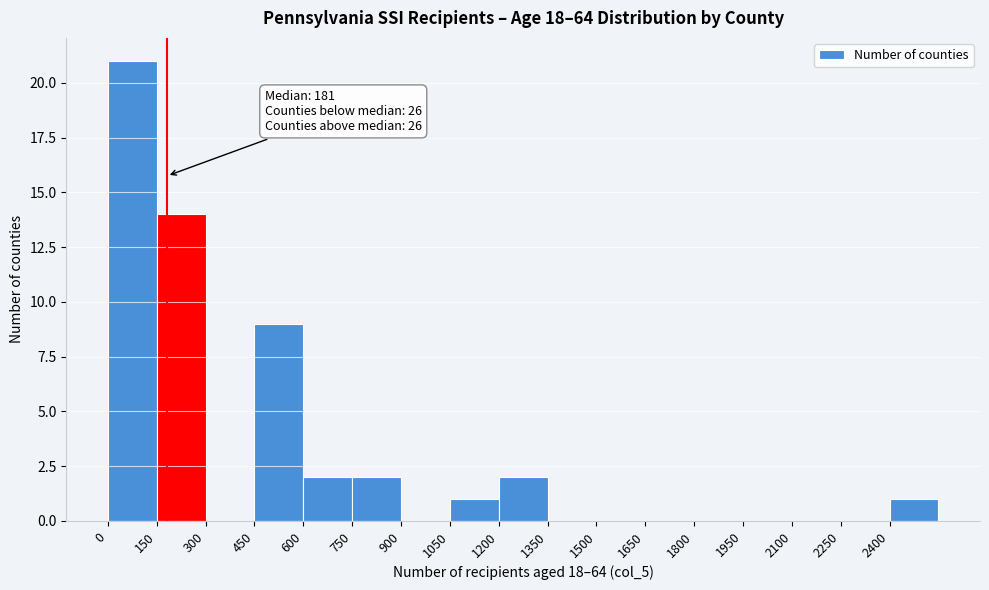

Over which range of the x-axis is the bar tallest?

0 to 150